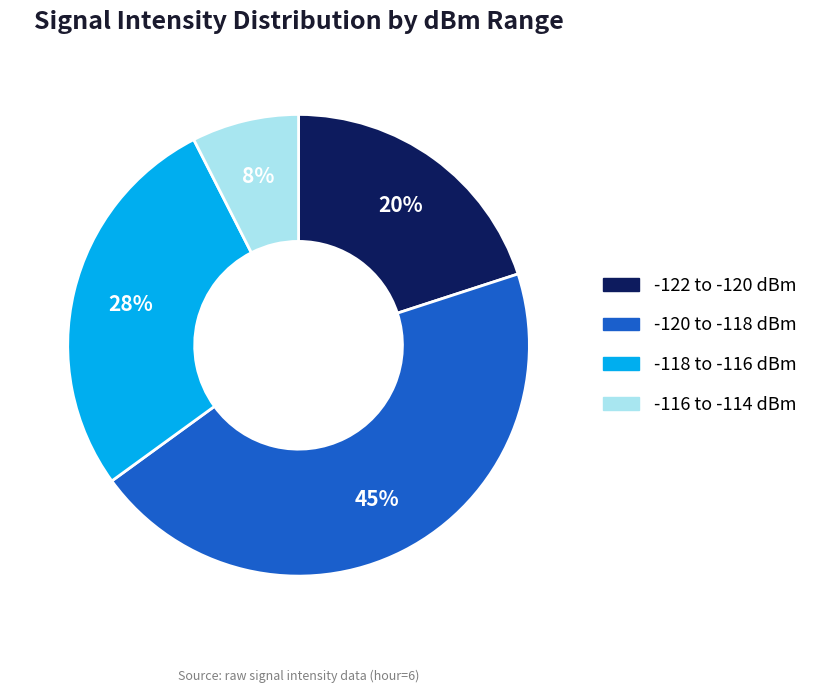

Does any single category account for the majority?

No